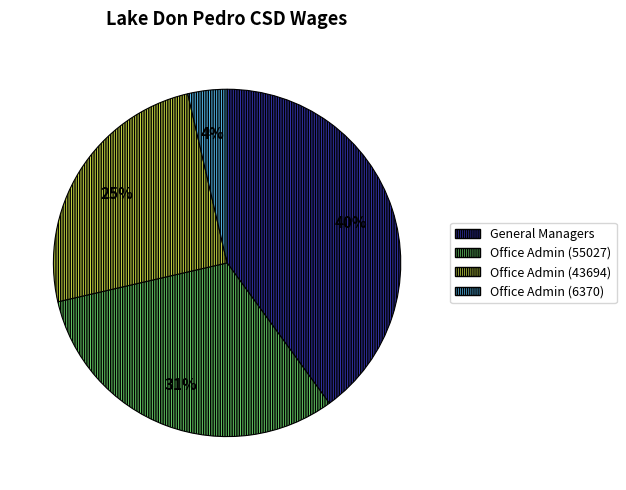

To the nearest percent, what is the difference between the largest and smallest slice percentages?

36%